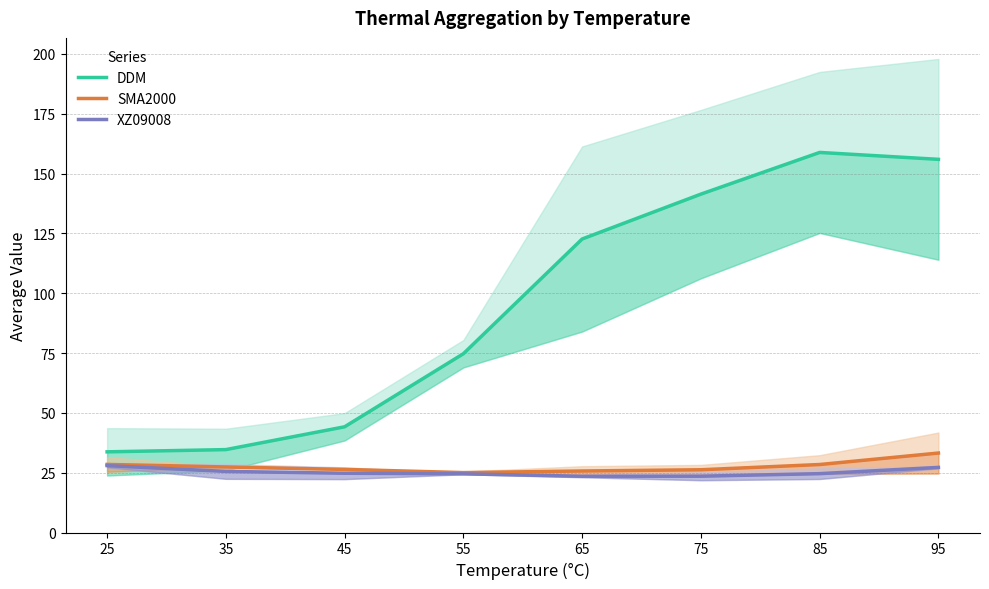

True or false: DDM has a value of 33.7 at 25.

True